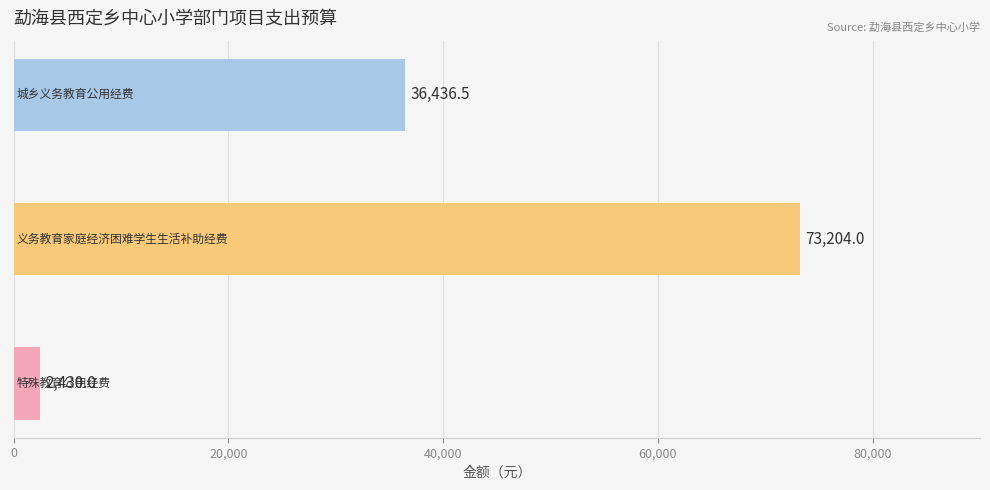

What is the sum of all values?

112070.5